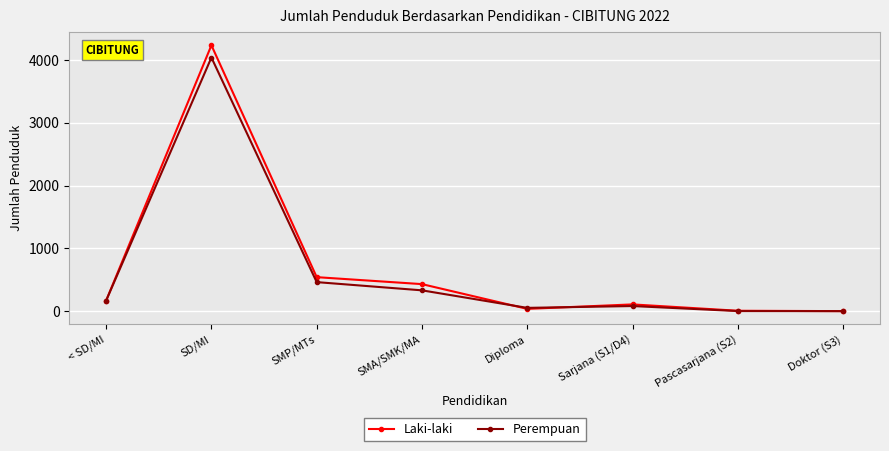

Rank the series by their average value, from lowest to highest.

Perempuan, Laki-laki